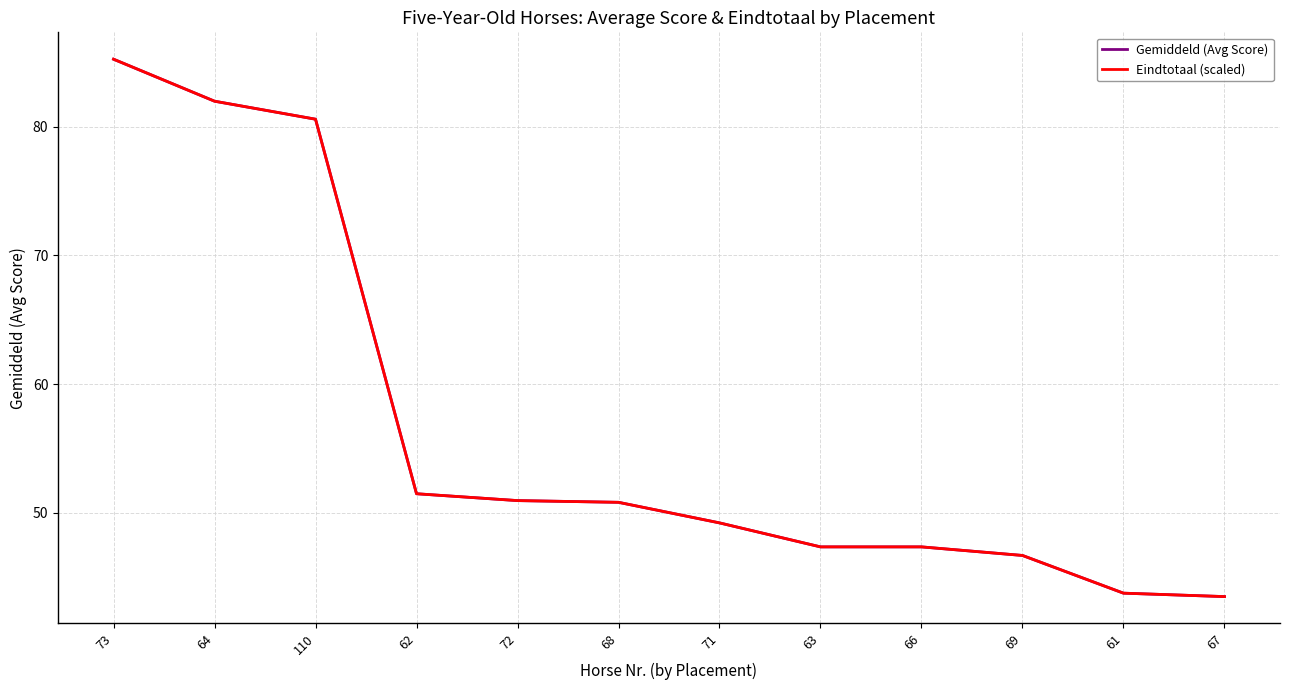

Does the chart have visible grid lines?

Yes